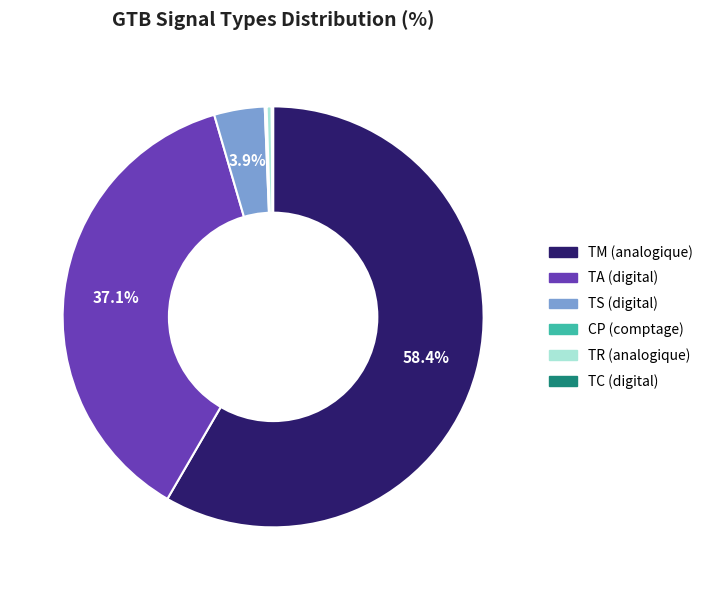

Which has a higher value, TA (digital) or TS (digital)?

TA (digital)